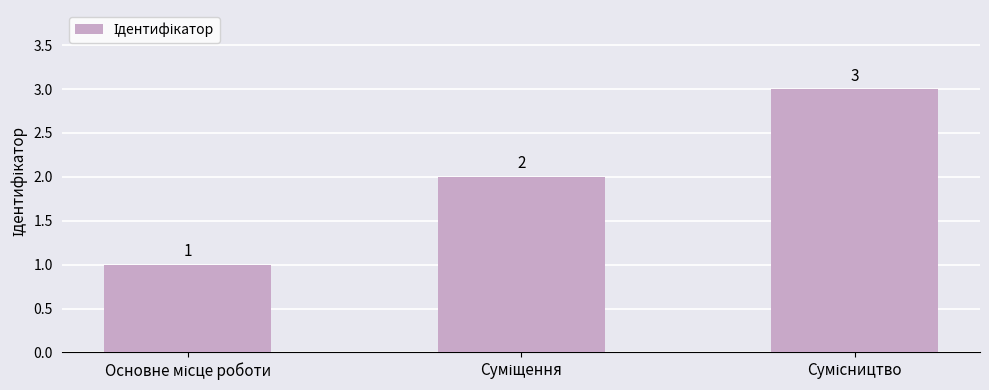

What is the sum of all values?

6